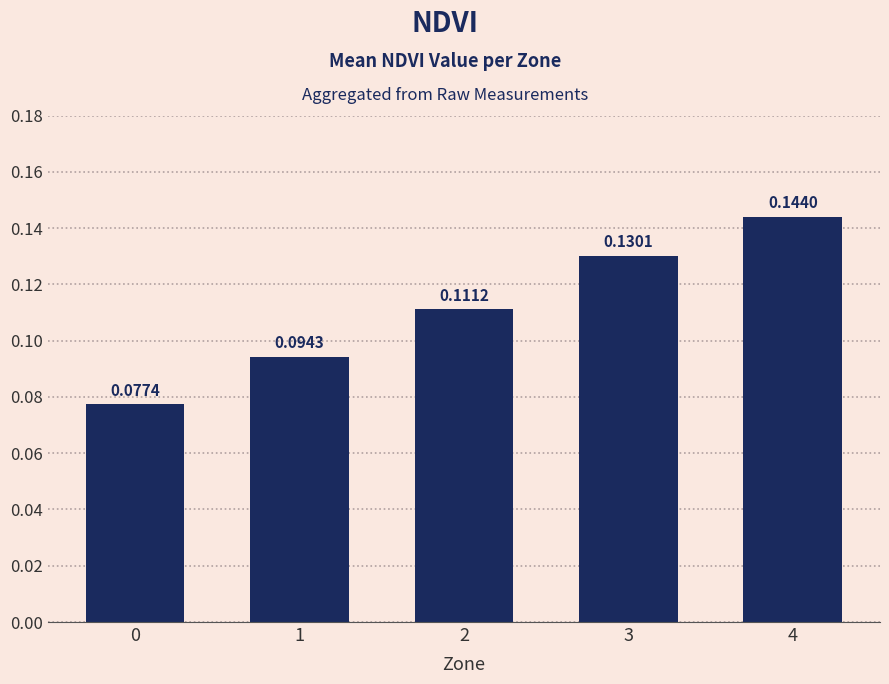

List the labels in order of value, largest first.

4, 3, 2, 1, 0